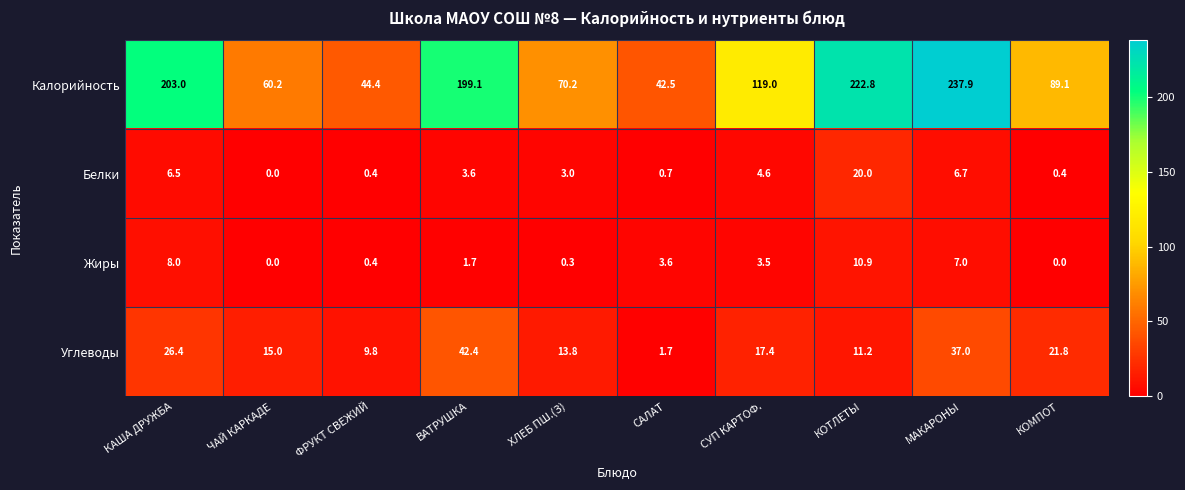

Which series changed the most between САЛАТ and КОМПОТ?

Калорийность